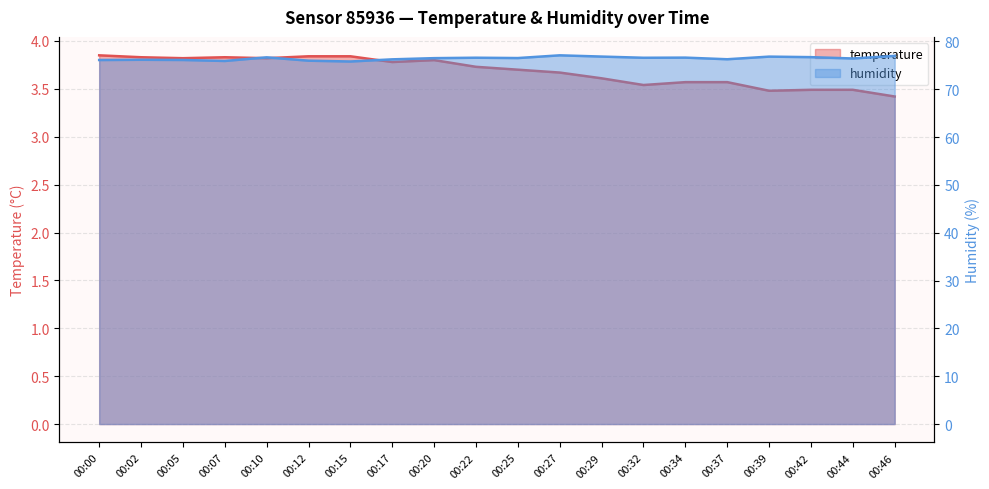

Which series has the largest total across all categories?

humidity